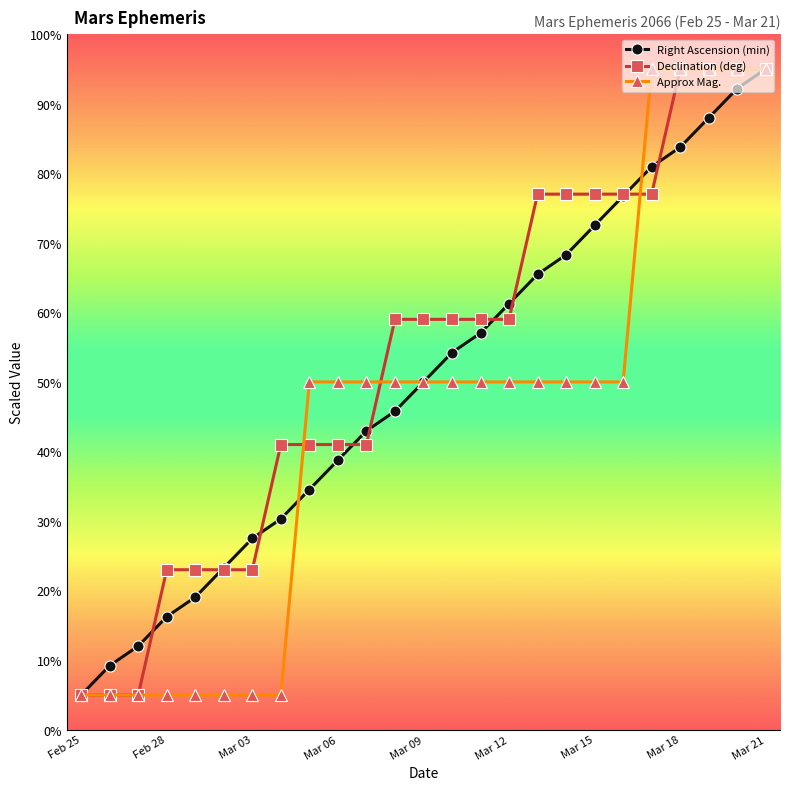

What is the value of the Right Ascension (min) point at the 21st from the left?

80.9